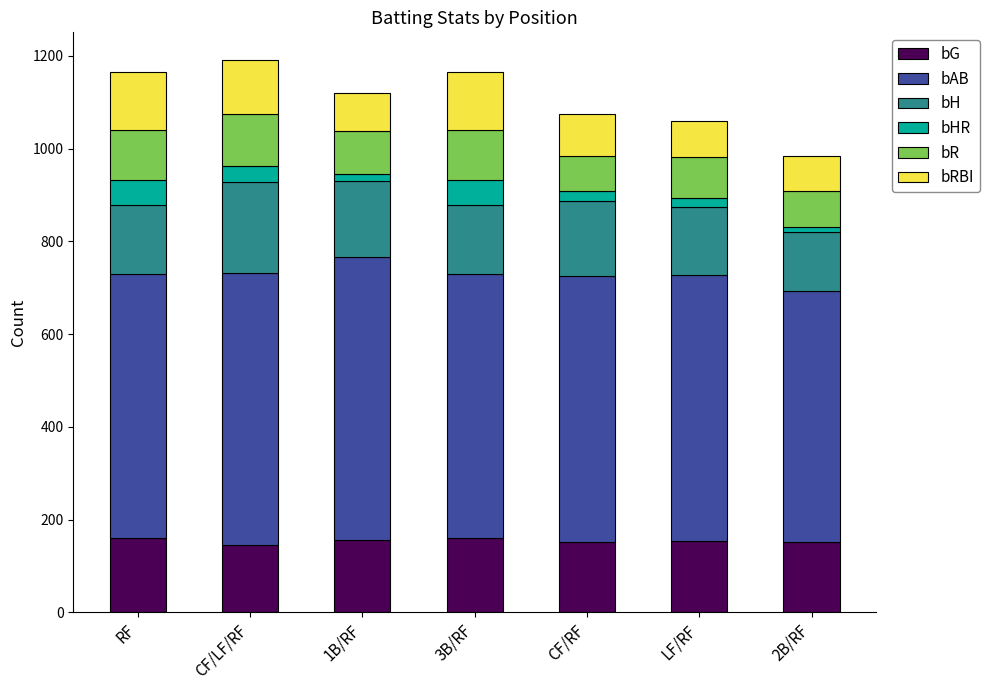

What are all the series names shown in the legend?

bG, bAB, bH, bHR, bR, bRBI